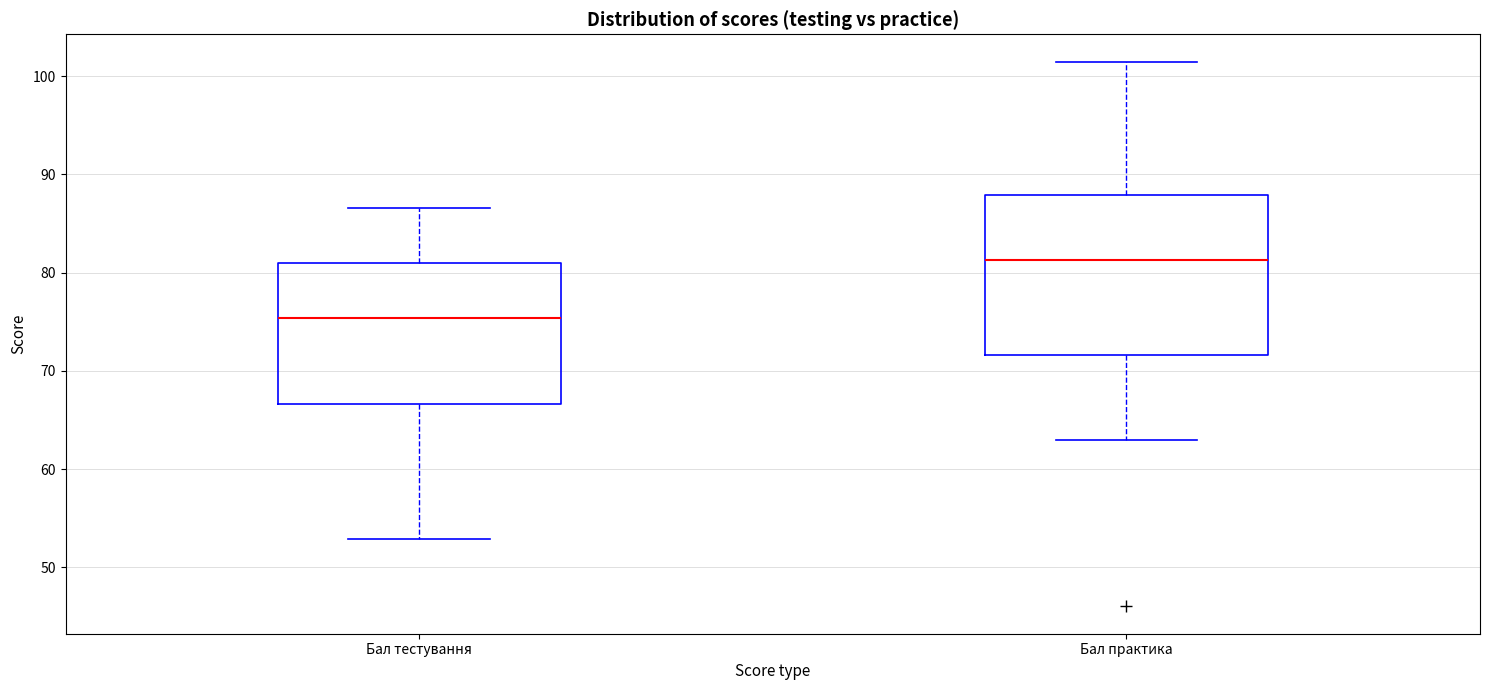

Where does the lower whisker of the box for Бал практика end on the y-axis? The values are not printed on the chart, so give them approximately, as read against the axis.

63